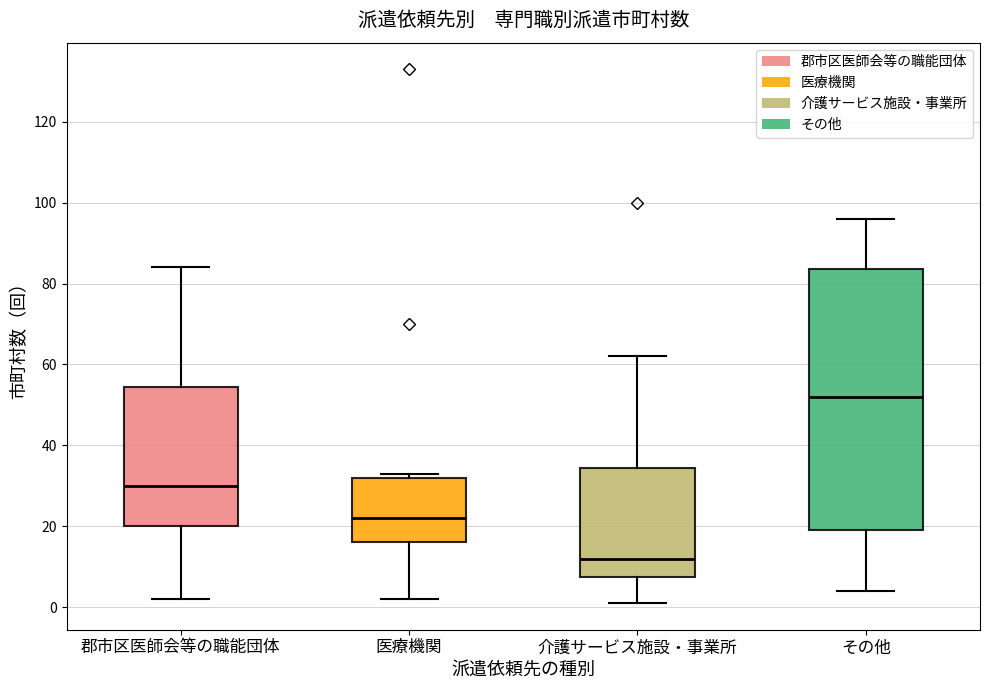

Reading left to right, read every box against the y-axis: the position of its median line, the range the box covers, and the ends of its whiskers. The values are not printed on the chart, so give them approximately, as read against the axis.

郡市区医師会等の職能団体: median 30, box 20 to 54, whiskers 2 to 84
医療機関: median 22, box 16 to 32, whiskers 2 to 34
介護サービス施設・事業所: median 12, box 8 to 34, whiskers 2 to 62
その他: median 52, box 20 to 84, whiskers 4 to 96